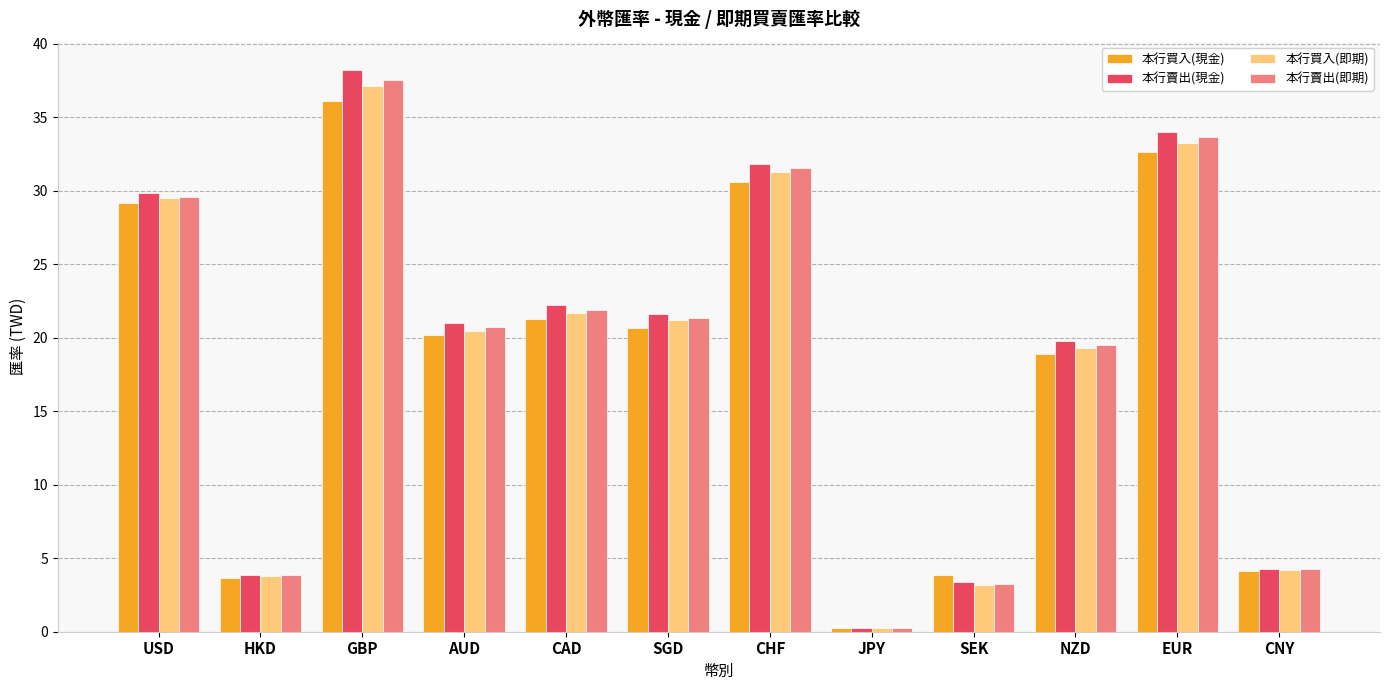

What are all the series names shown in the legend?

本行買入(現金), 本行賣出(現金), 本行買入(即期), 本行賣出(即期)